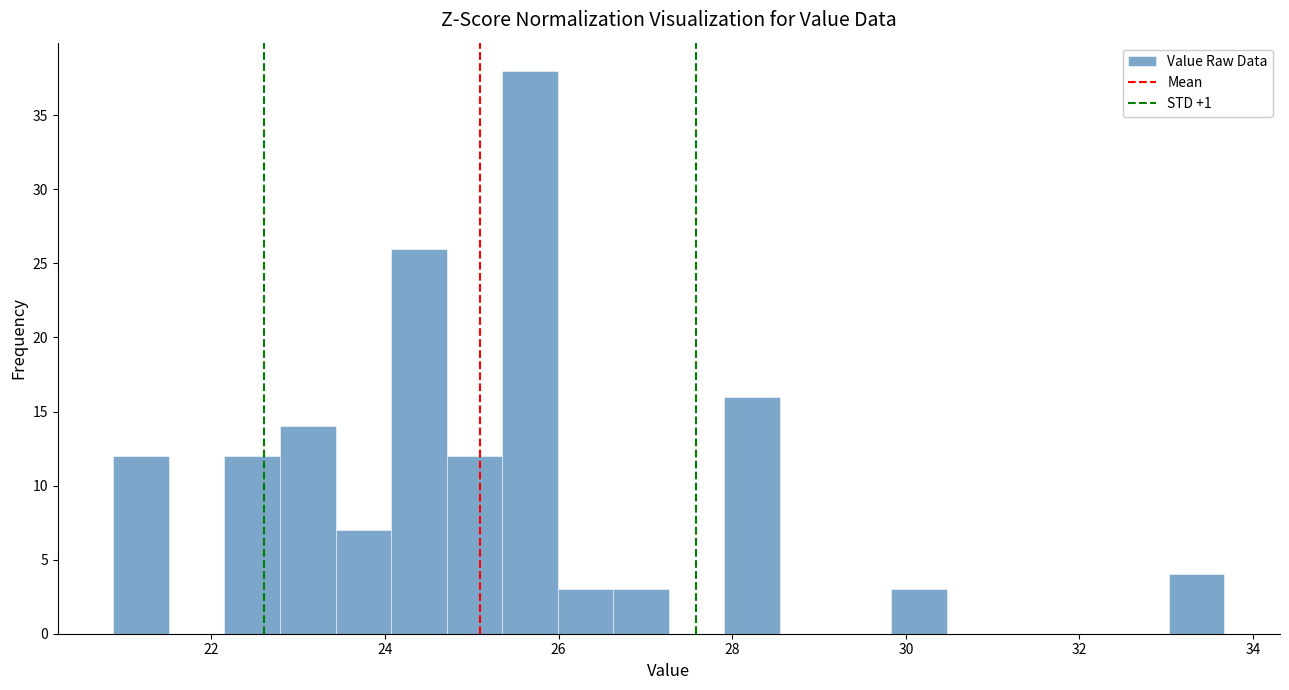

Read against the x-axis, roughly where is the centre of the tallest bar?

25.6